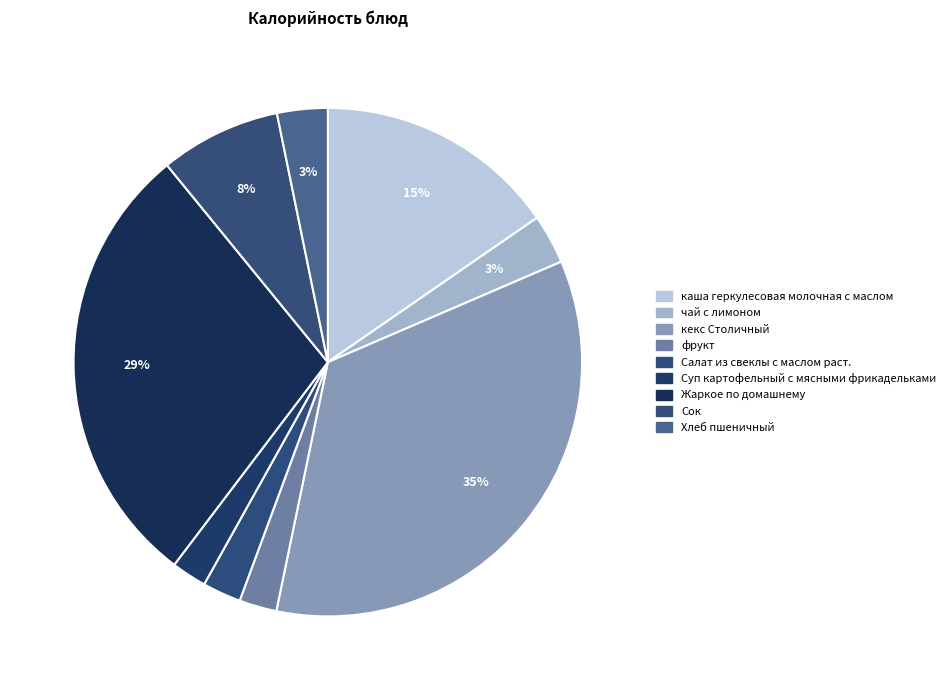

What portion of the pie excludes Жаркое по домашнему?

71.2%